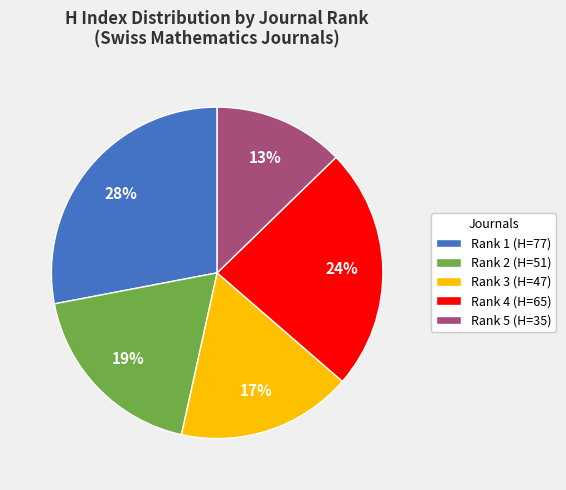

Do Rank 4 (H=65) and Rank 3 (H=47) together represent more than half of the pie?

No